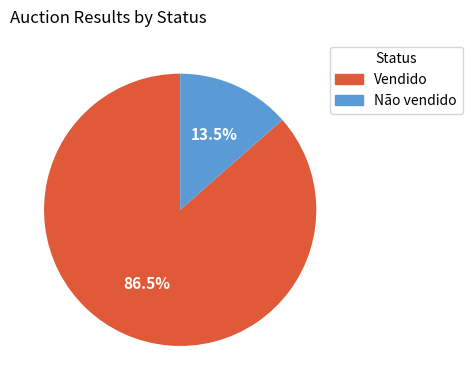

How many slices are in this pie chart?

2